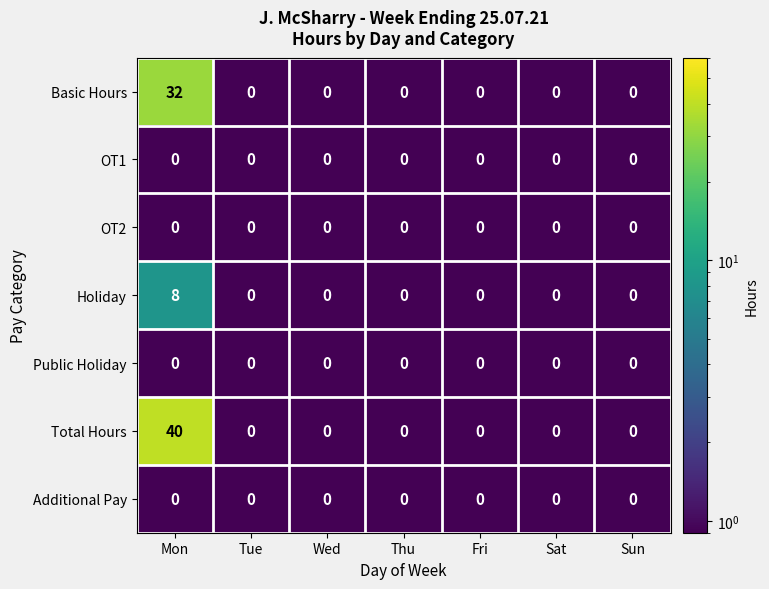

What is the total value across all series at Mon?

80